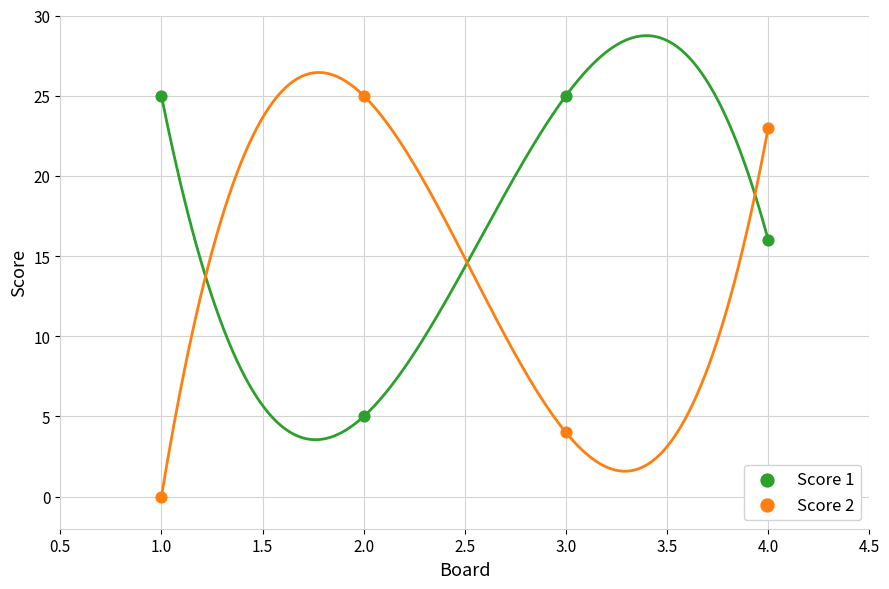

Across all data points, what is the average Y value?

15